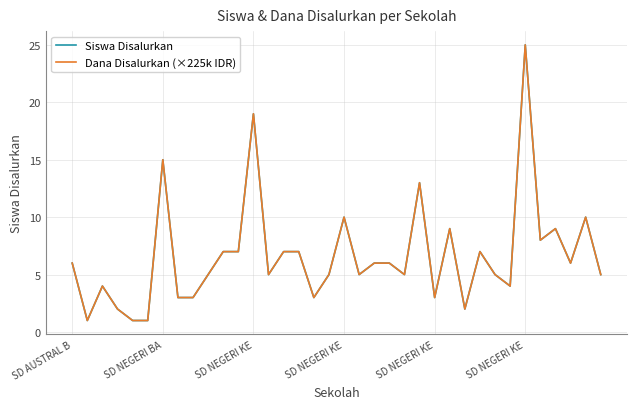

Is this an area chart (filled region under the line)?

No